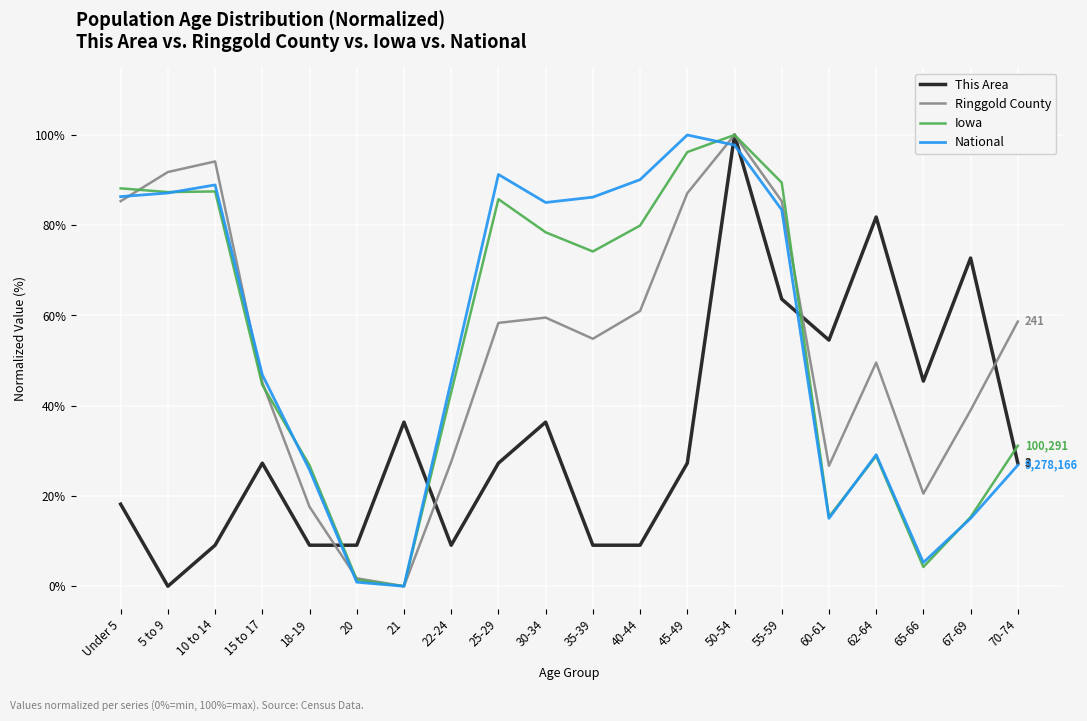

At which category is the sum across all series the highest?

50-54